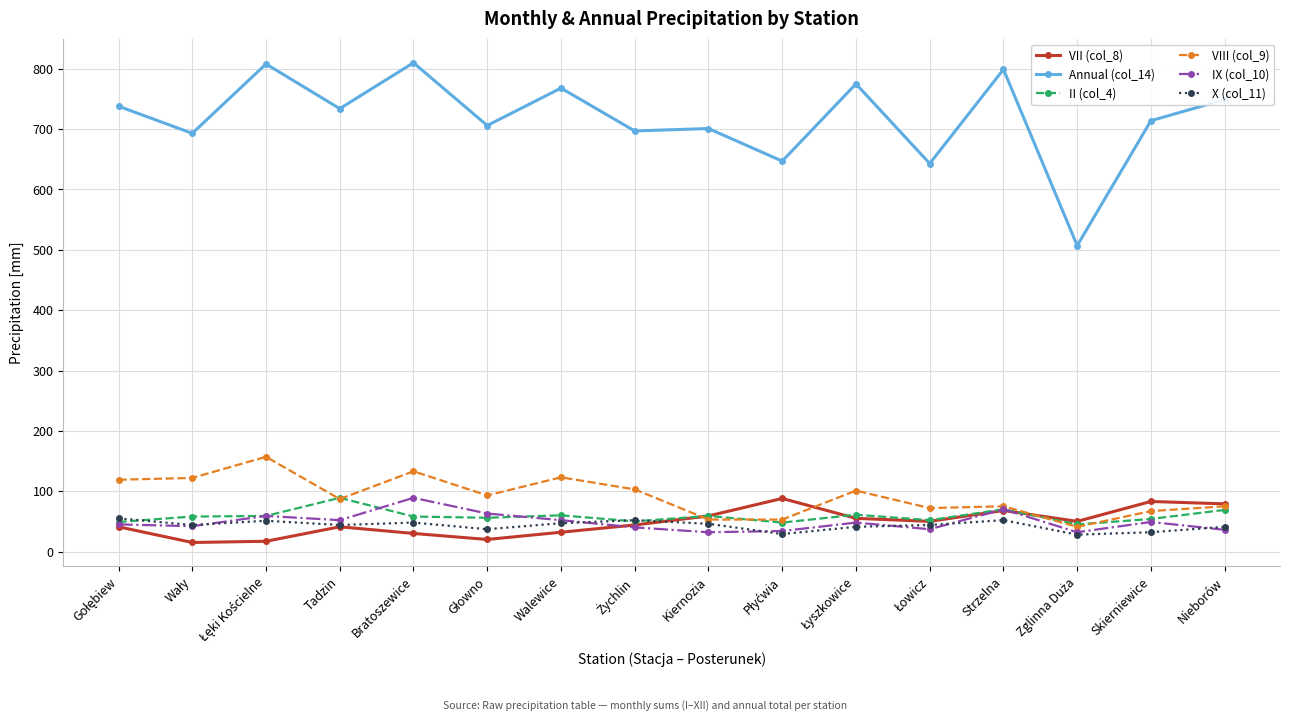

What is the maximum value shown in the chart?

810